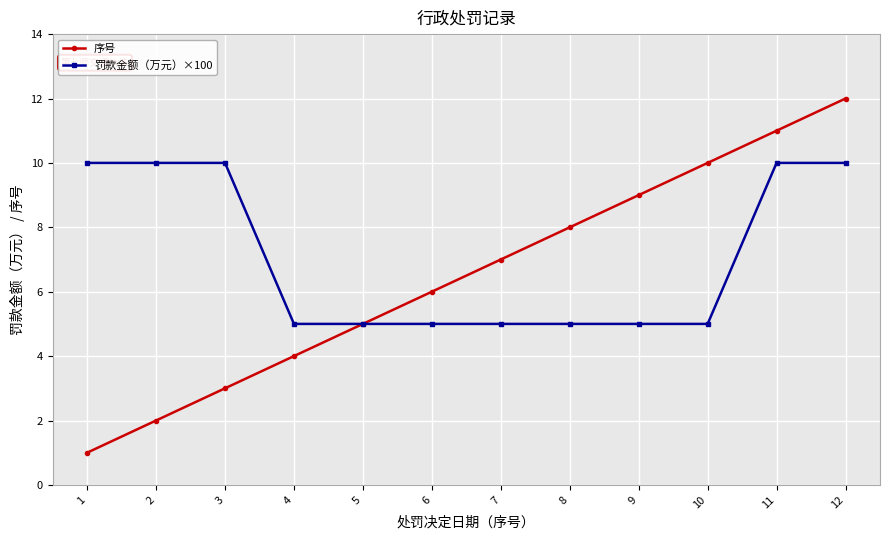

Is the value of 罚款金额（万元）×100 at 4 greater than the value of 序号 at 7?

No